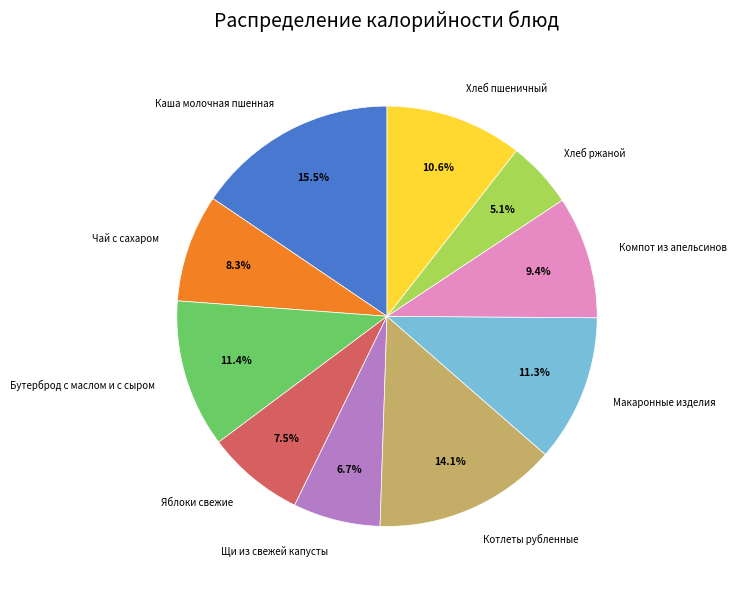

Which slice is the smallest?

Хлеб ржаной